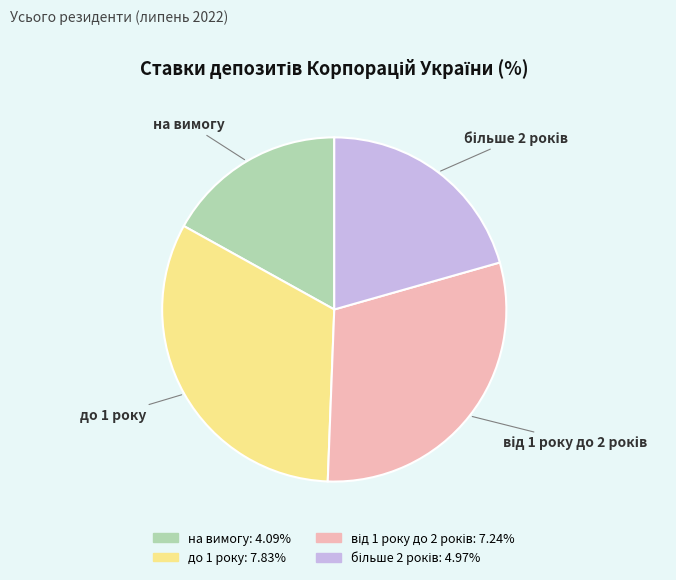

Is there a majority slice in this chart?

No